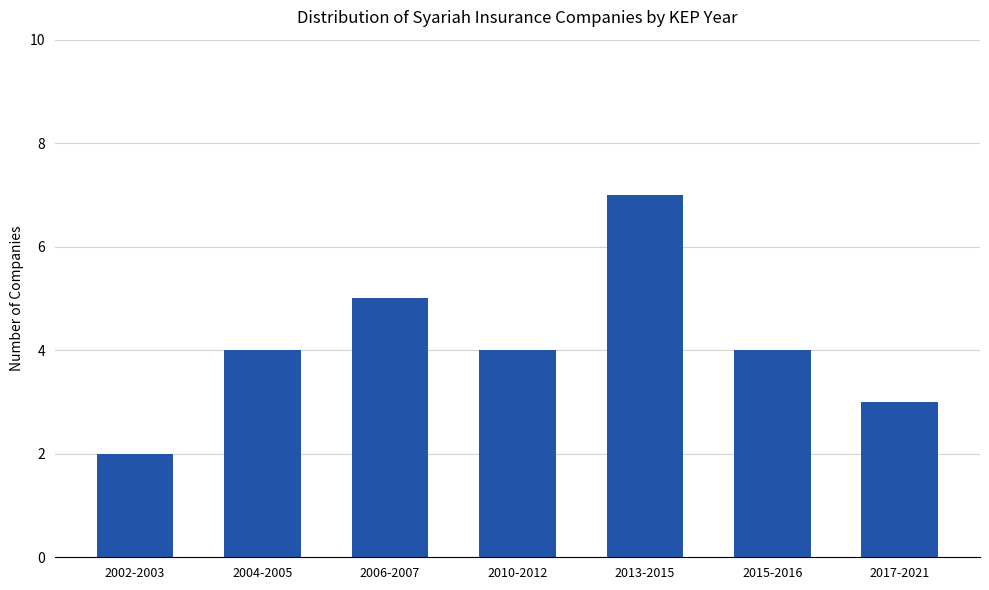

How many distinct data groups are displayed?

1